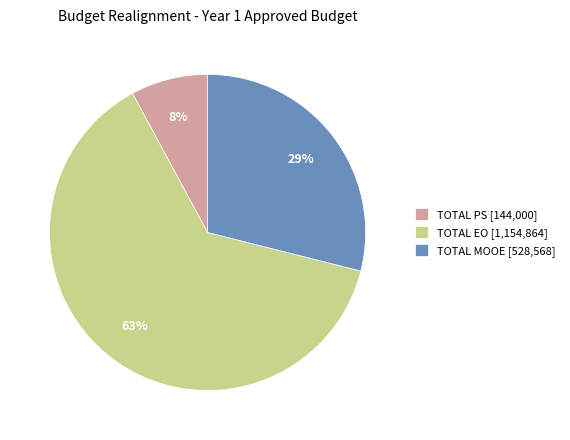

Which slice is the smallest?

TOTAL PS